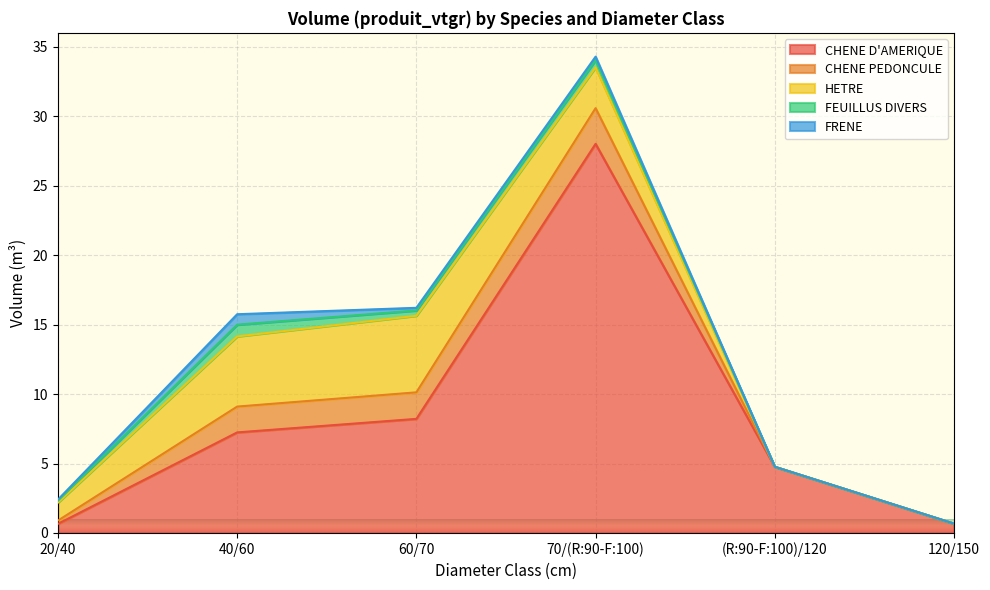

What is the sum of all CHENE D'AMERIQUE values?

49.6